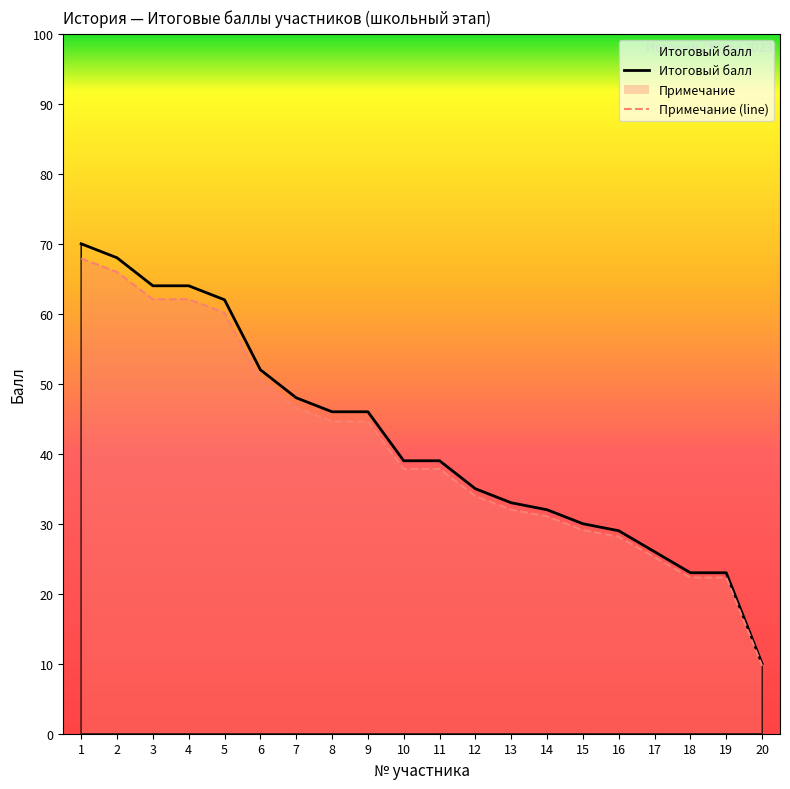

Rank the categories by Итоговый балл value from lowest to highest.

20, 18, 19, 17, 16, 15, 14, 13, 12, 10, 11, 8, 9, 7, 6, 5, 3, 4, 2, 1